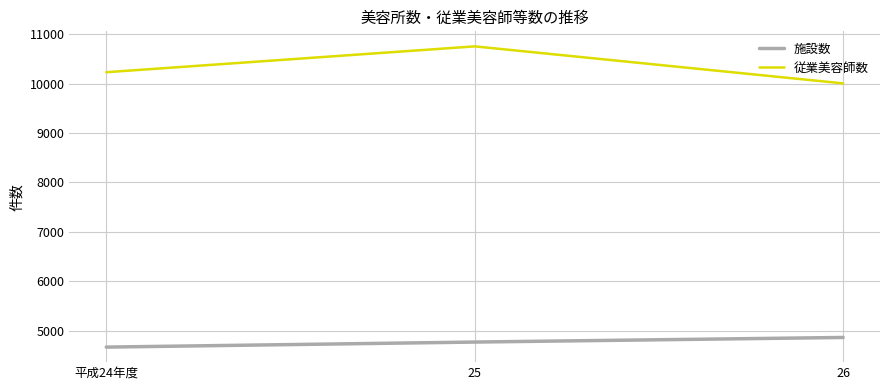

Count the 施設数 values in the range 4668 to 4863.

3